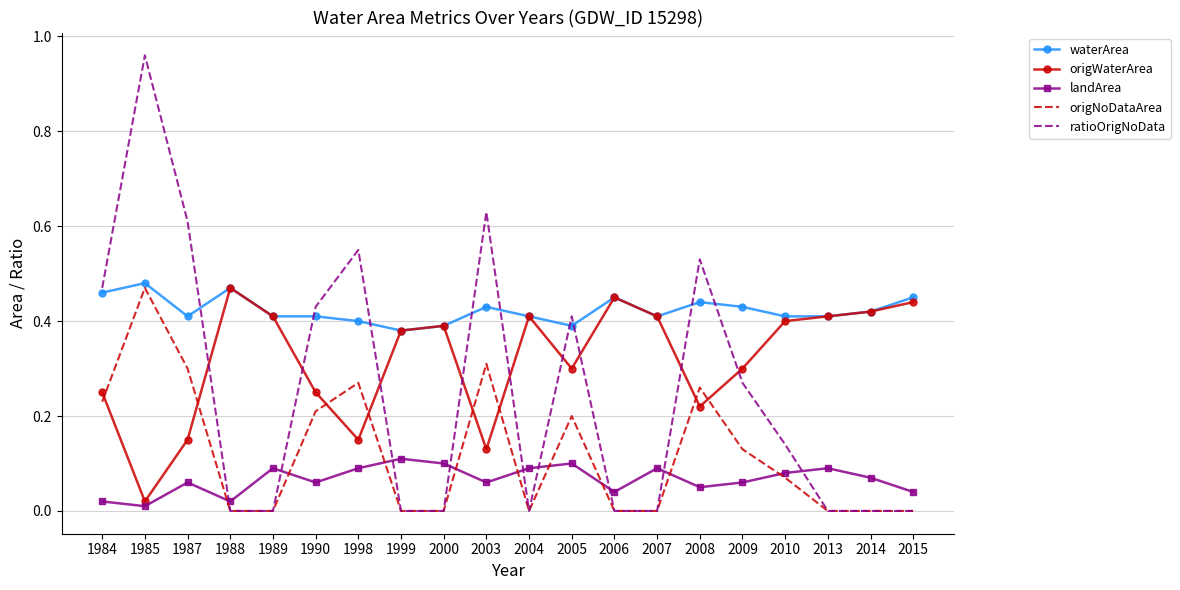

The value of ratioOrigNoData at 1988 is 0.0. True or false?

True